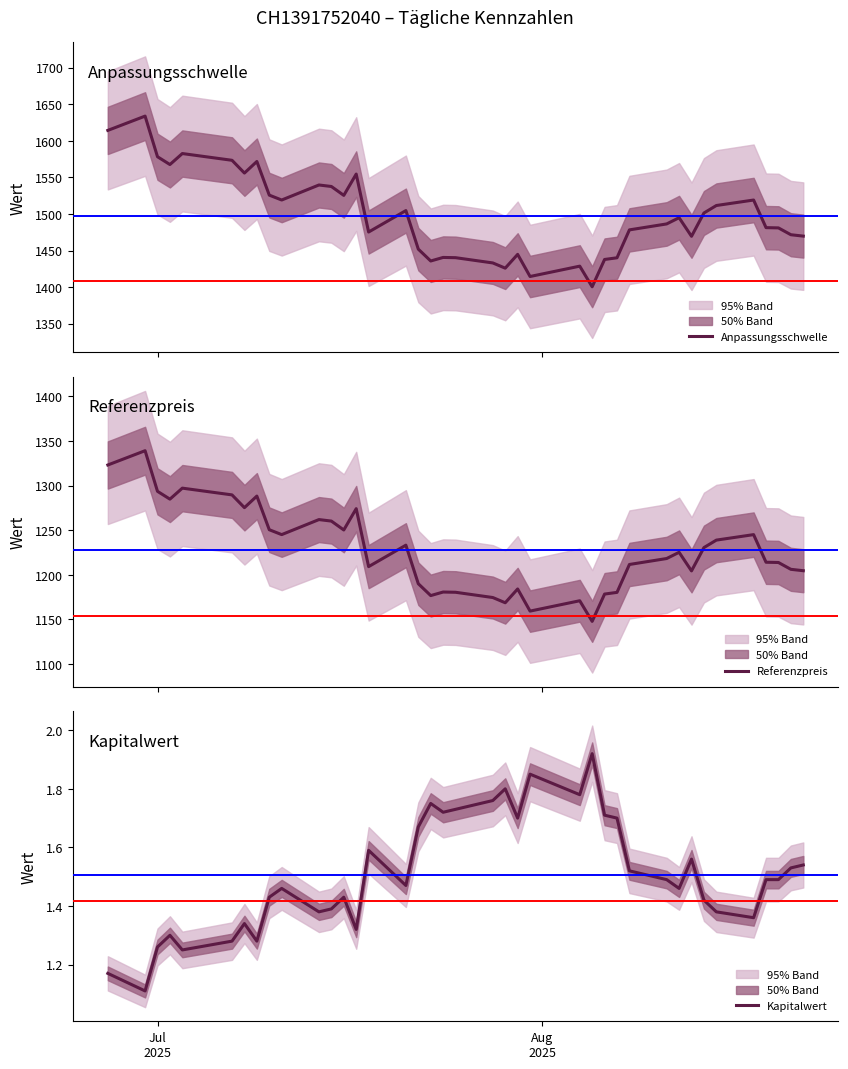

Is this an area chart (filled region under the line)?

No